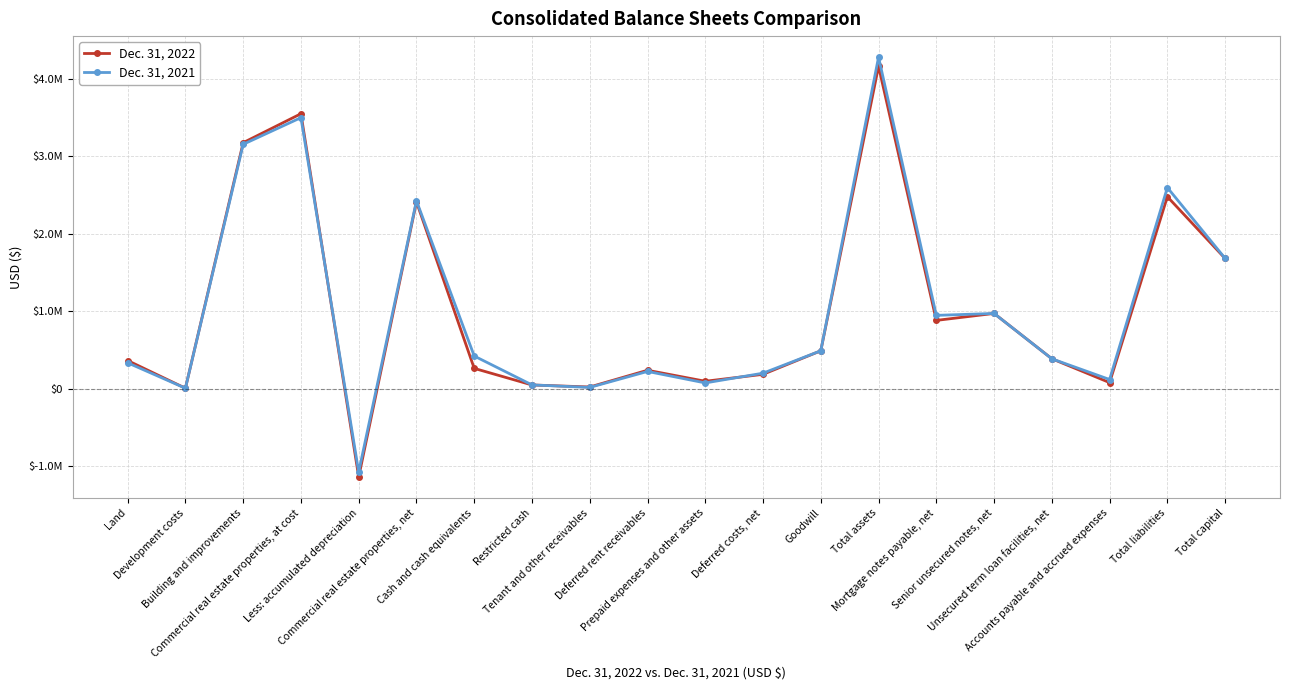

Is the value of Dec. 31, 2021 at Building and improvements greater than the value of Dec. 31, 2022 at Total assets?

No